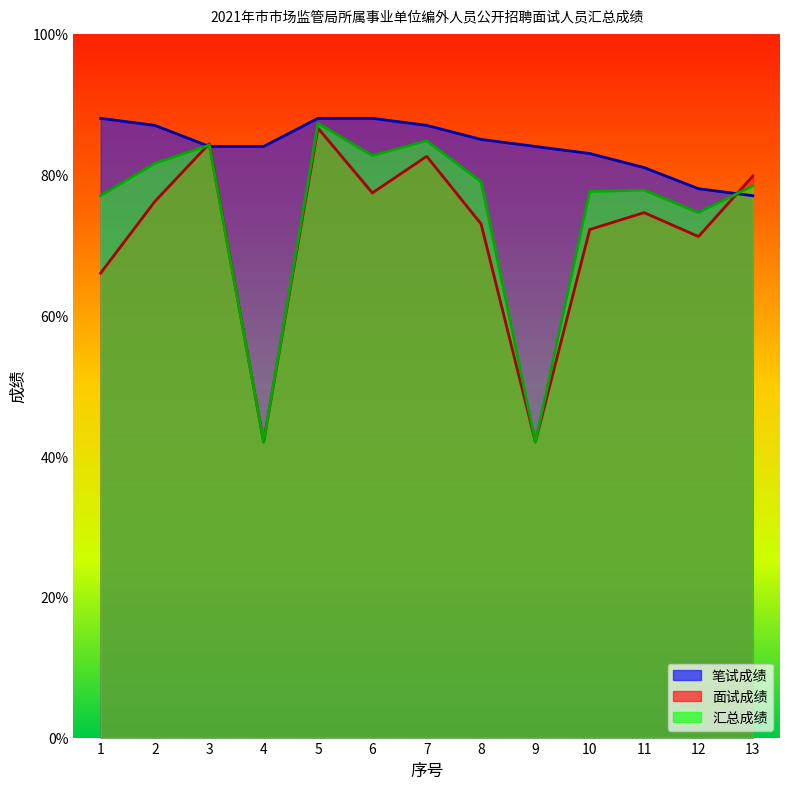

At which label does 笔试成绩 first exceed 84?

1